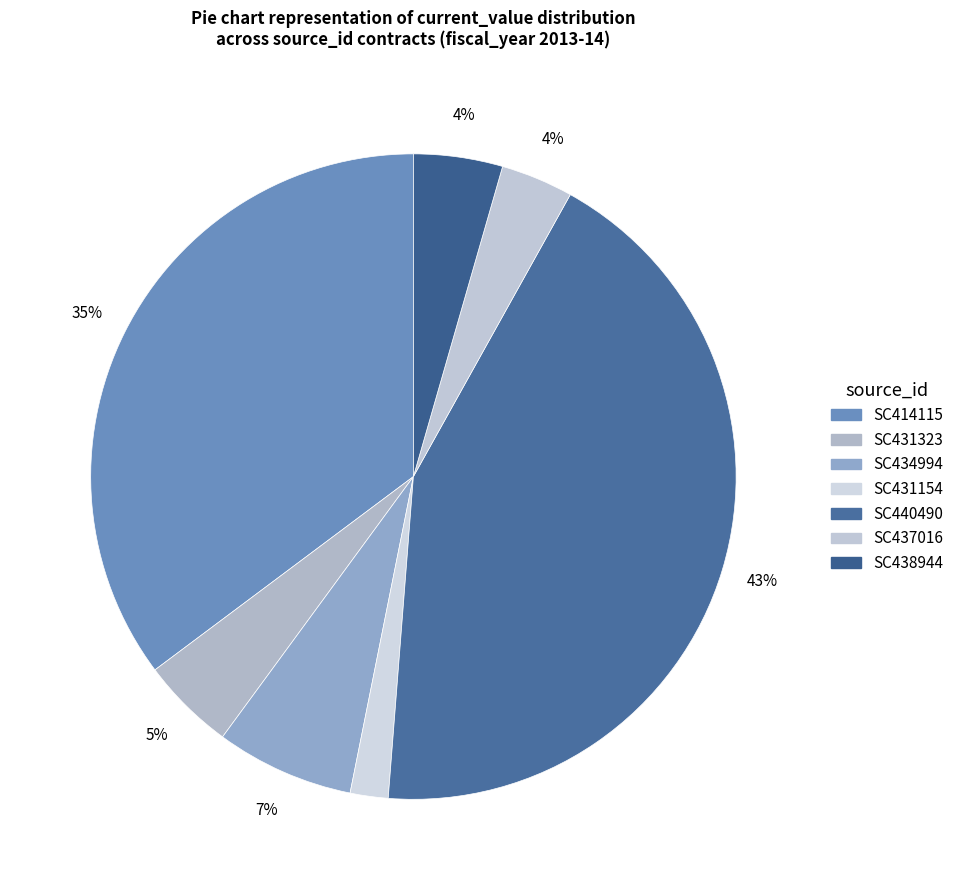

Rank the categories by value from highest to lowest.

SC440490, SC414115, SC434994, SC431323, SC438944, SC437016, SC431154